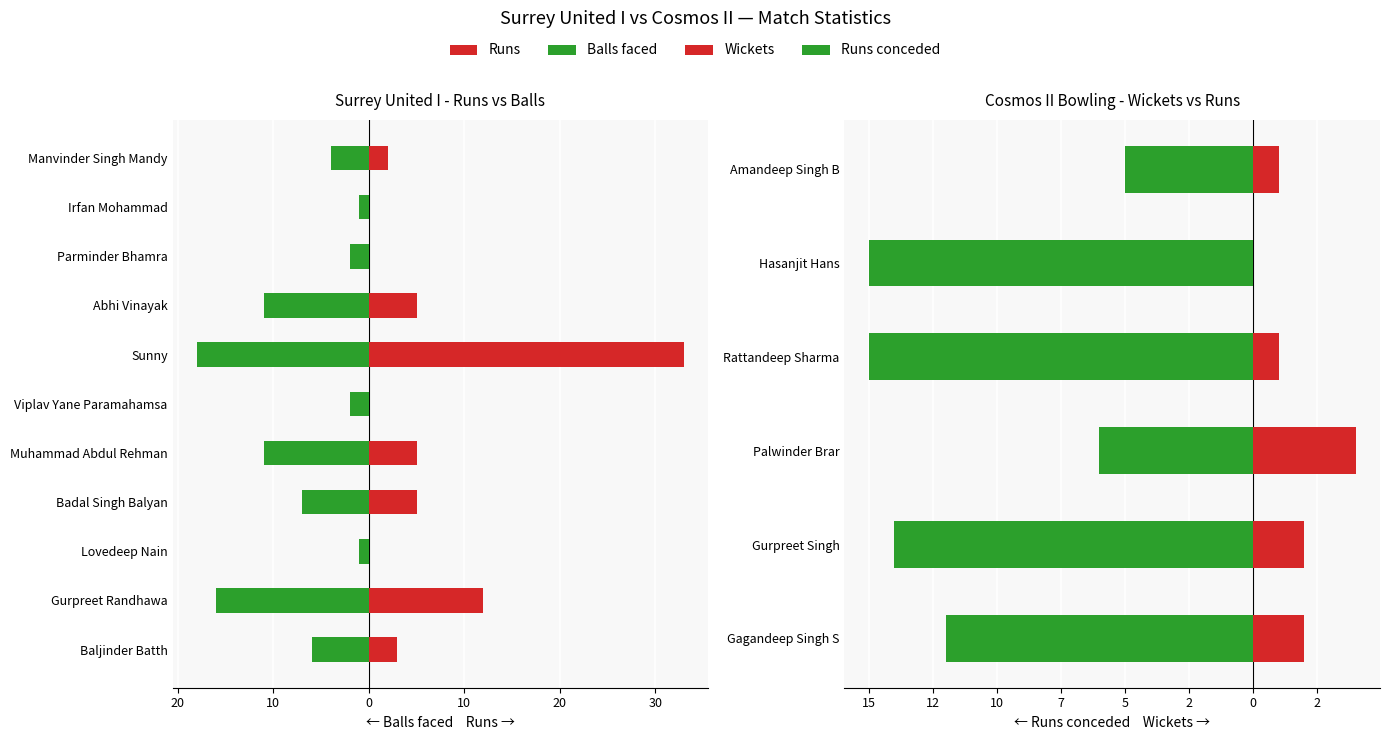

What is the spread (max minus min) of values at Lovedeep Nain?

1